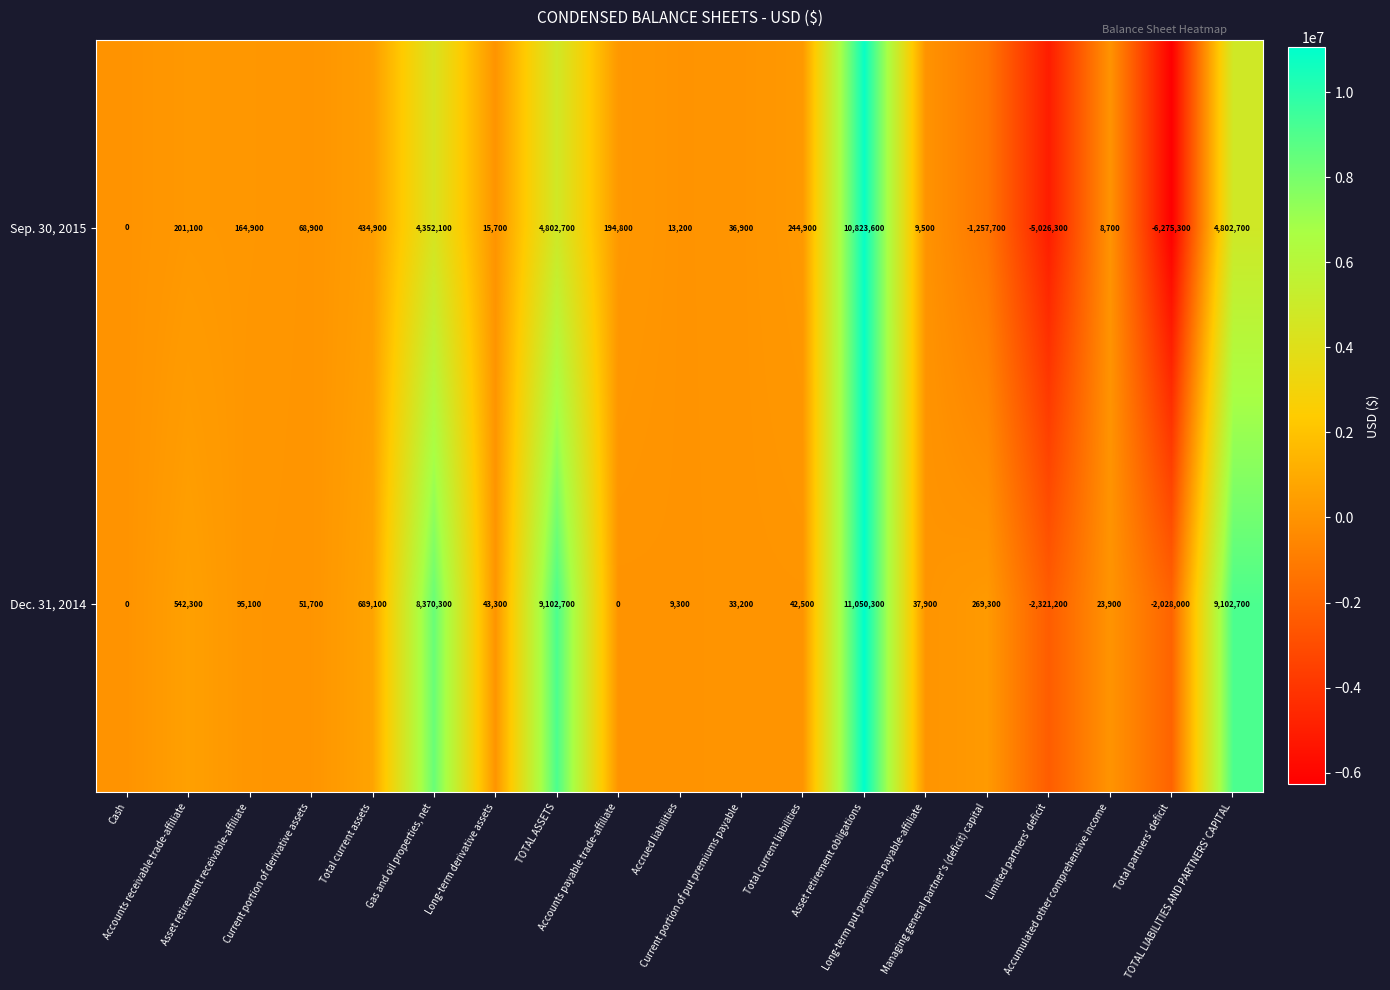

What is the lowest value of the Sep. 30, 2015 series?

-6275300